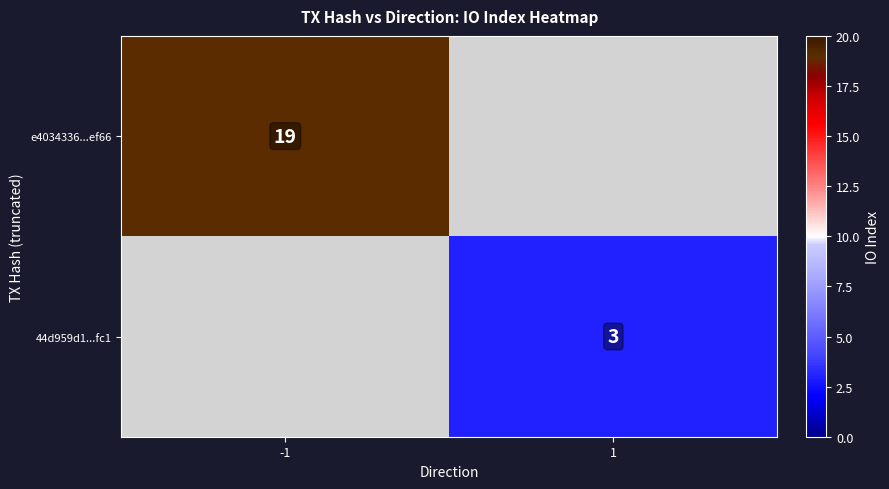

The e4034336...ef66 series shows 32 at -1. True or false?

False